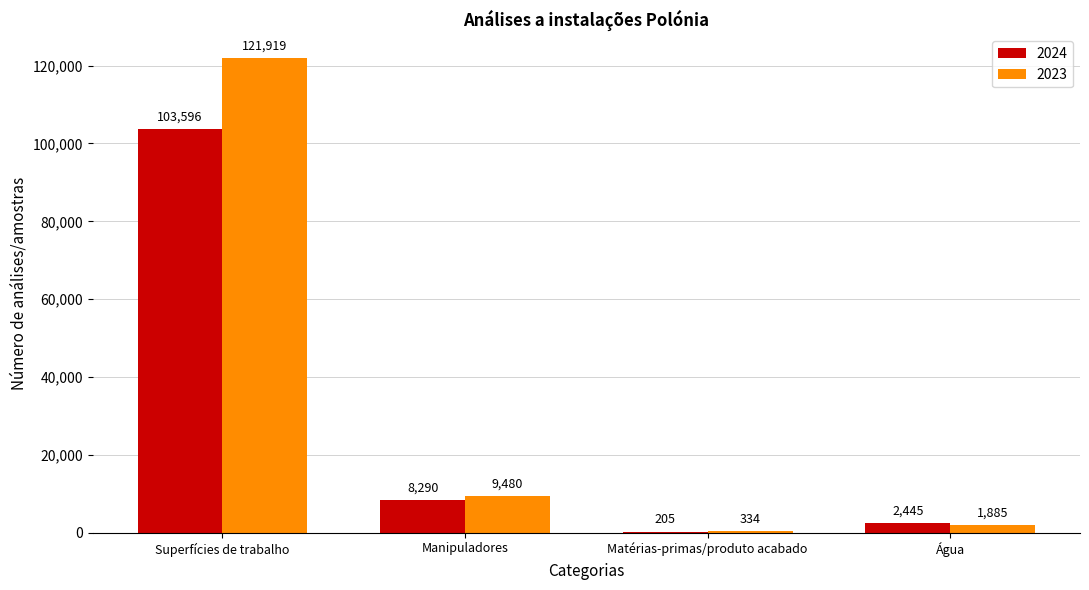

Where does the 2024 series first go above 8290?

Superfícies de trabalho